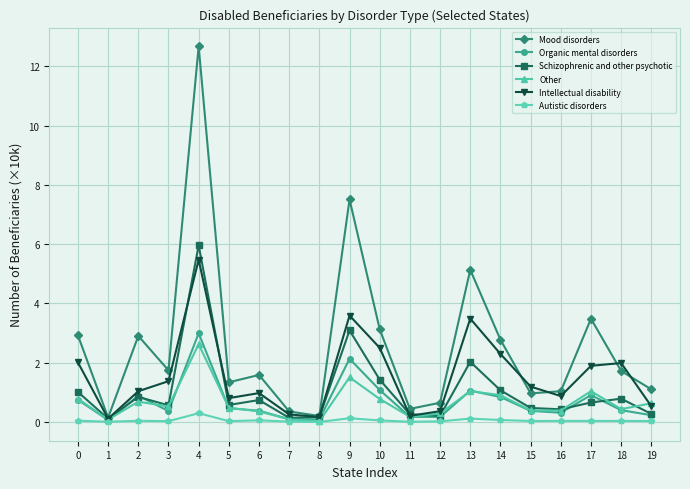

Which series has the largest range (max minus min)?

Mood disorders